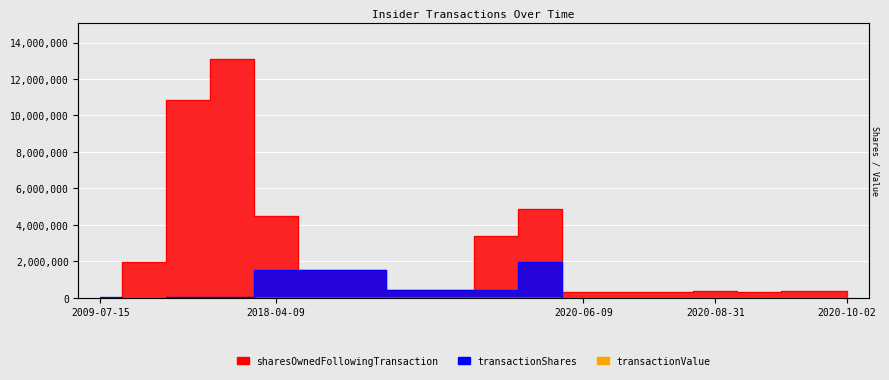

What is the difference between the transactionValue values at 2016-10-21 and 2018-09-18?

15360